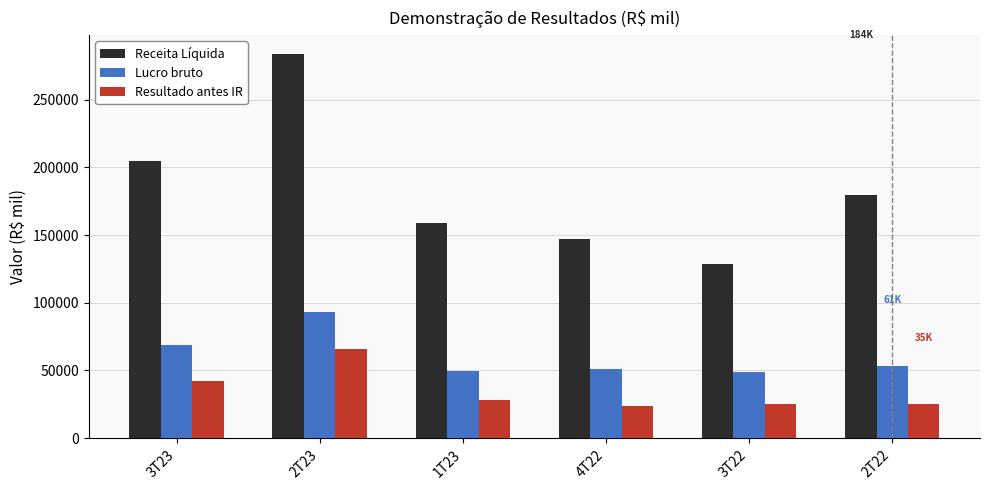

What are all the series names shown in the legend?

Receita Líquida, Lucro bruto, Resultado antes IR